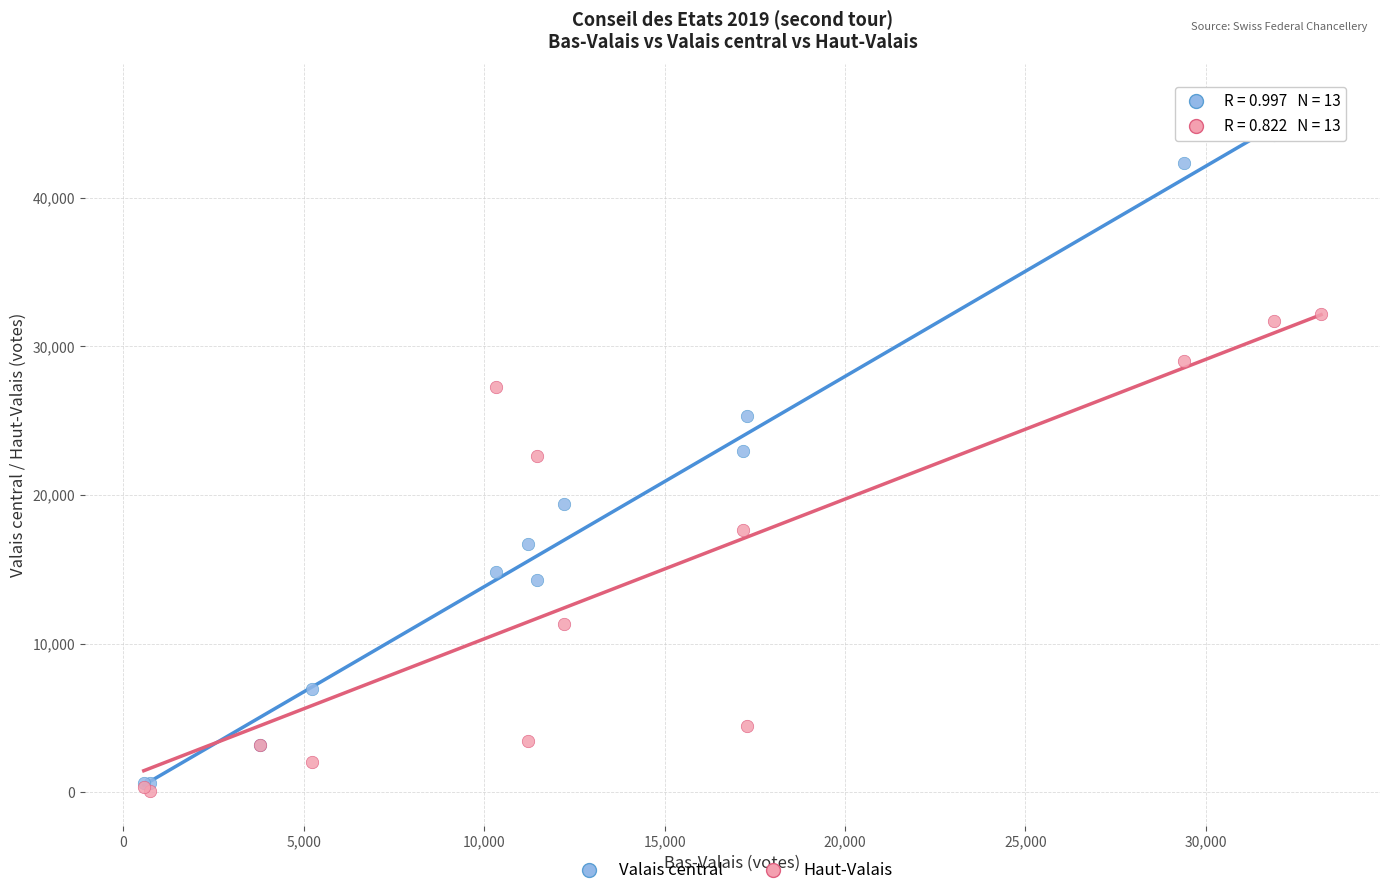

In the Haut-Valais series, what Y value is closest to 16133?

17630